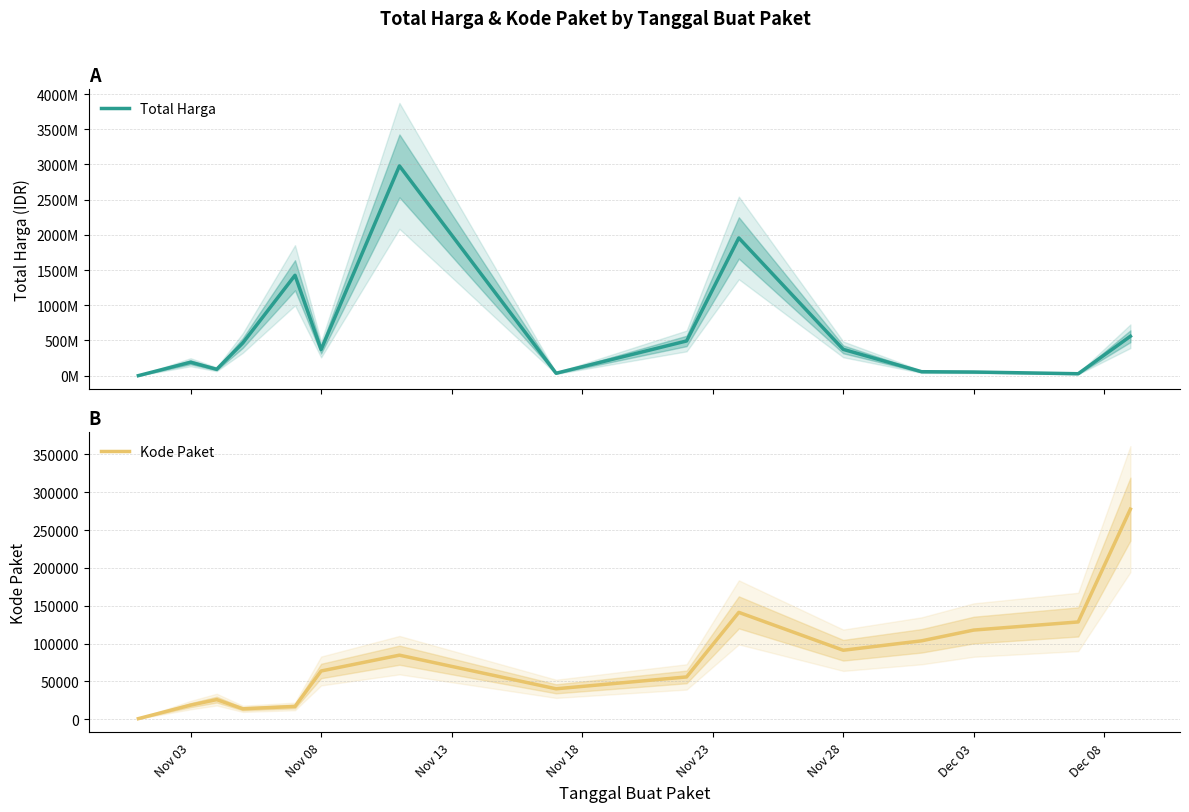

True or false: Kode Paket and Total Harga cross at least once.

False